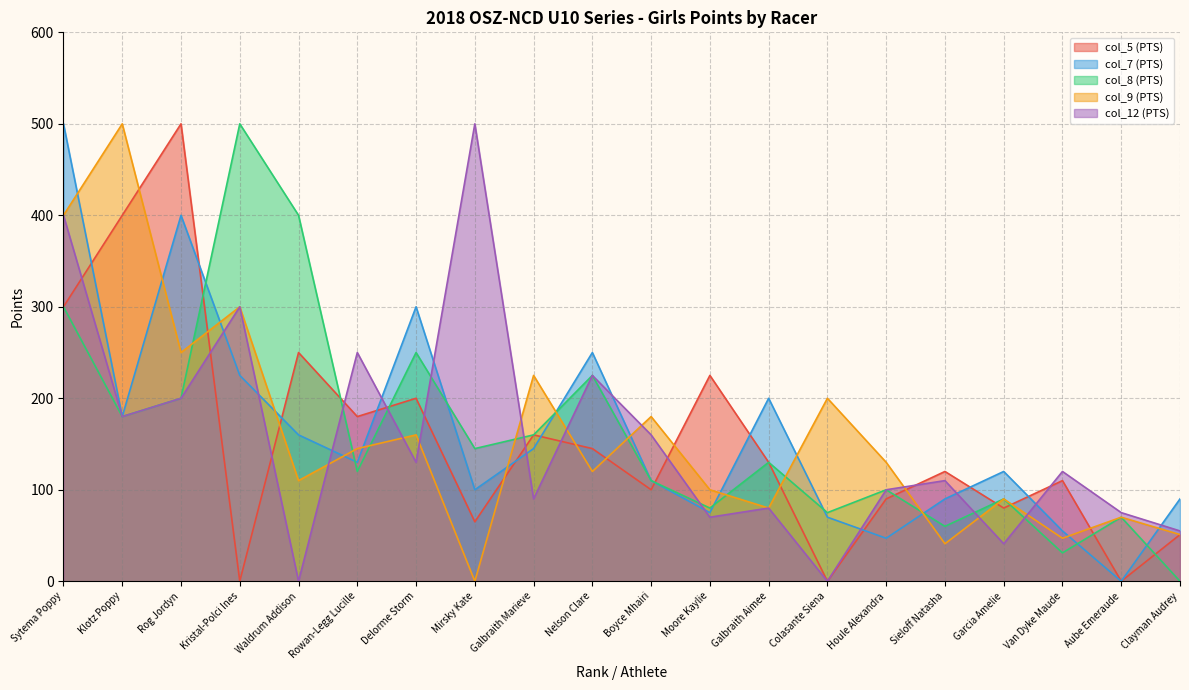

List the series in order of their peak value, lowest first.

col_5 (PTS), col_7 (PTS), col_8 (PTS), col_9 (PTS), col_12 (PTS)